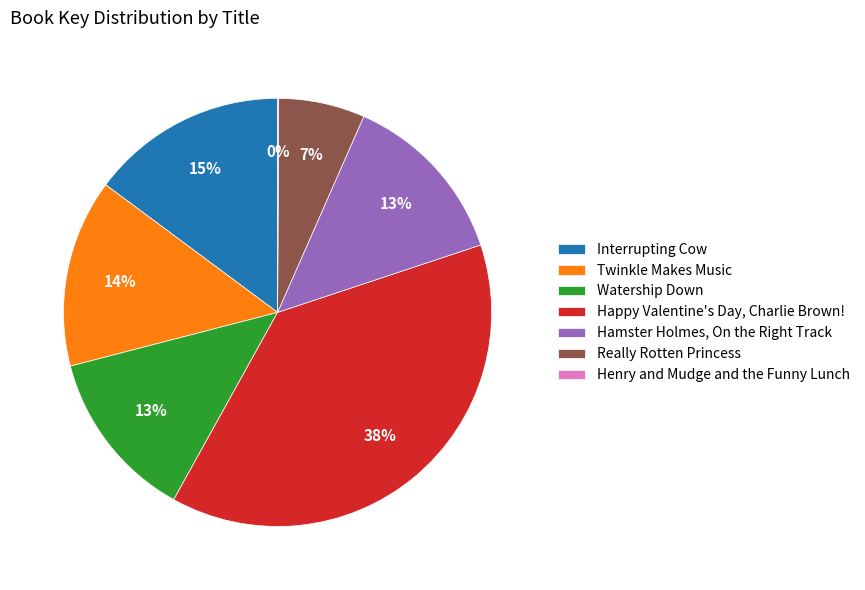

Which has a higher value, Twinkle Makes Music or Happy Valentine's Day, Charlie Brown!?

Happy Valentine's Day, Charlie Brown!